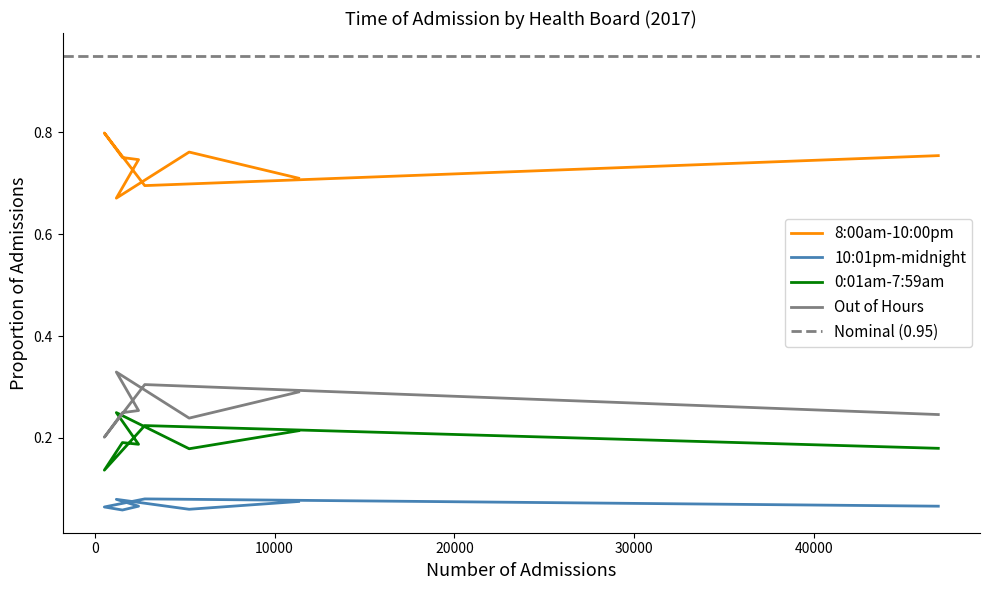

The value of 10:01pm-midnight at NHS Grampian Total is 0.1. True or false?

False